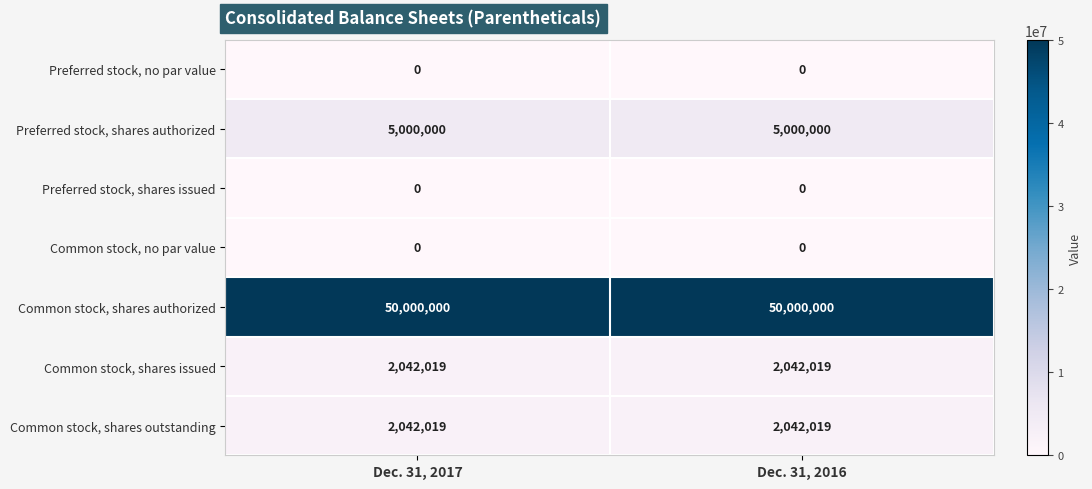

Reading left to right, what are all the values shown in this chart?

Preferred stock, no par value: 0	0
Preferred stock, shares authorized: 5000000	5000000
Preferred stock, shares issued: 0	0
Common stock, no par value: 0	0
Common stock, shares authorized: 50000000	50000000
Common stock, shares issued: 2042019	2042019
Common stock, shares outstanding: 2042019	2042019